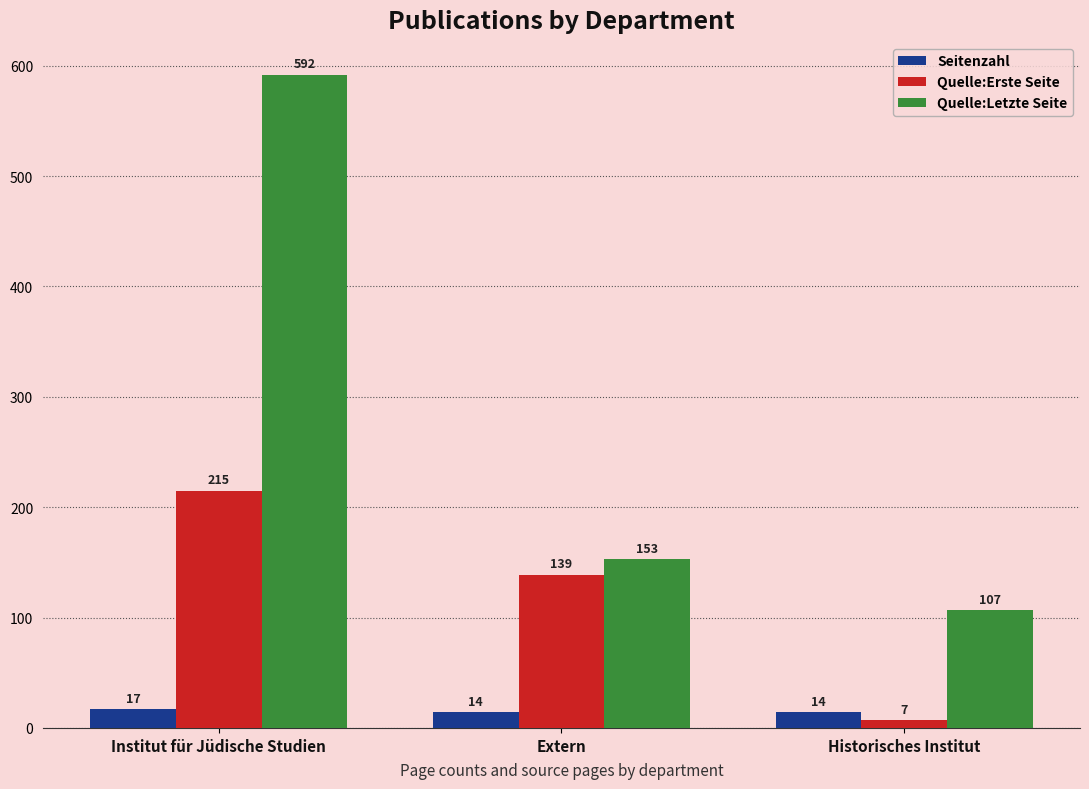

Reading left to right, transcribe all the data shown in this chart.

Seitenzahl: Institut für Jüdische Studien=17	Extern=14	Historisches Institut=14
Quelle:Erste Seite: Institut für Jüdische Studien=215	Extern=139	Historisches Institut=7
Quelle:Letzte Seite: Institut für Jüdische Studien=592	Extern=153	Historisches Institut=107